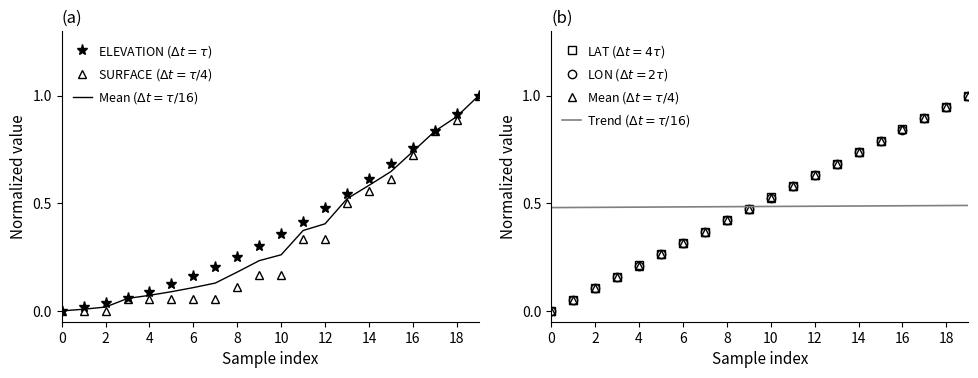

Read the Mean ($\Delta t = \tau/4$) value at 18.

0.9